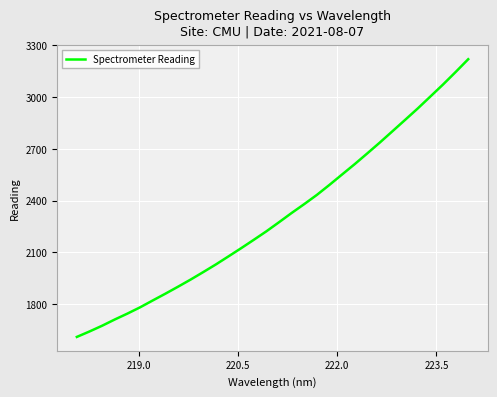

What is the maximum value shown in the chart?

3220.2